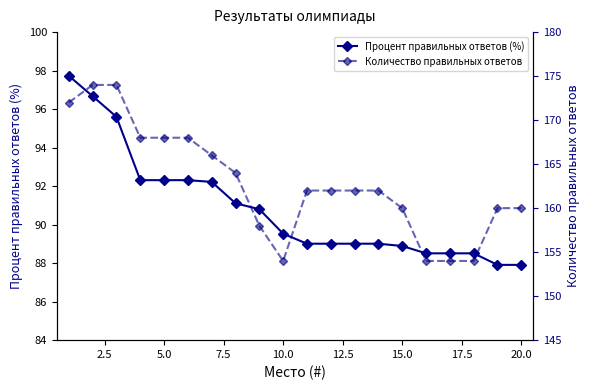

List the series in order of their overall mean, lowest first.

Процент правильных ответов (%), Количество правильных ответов